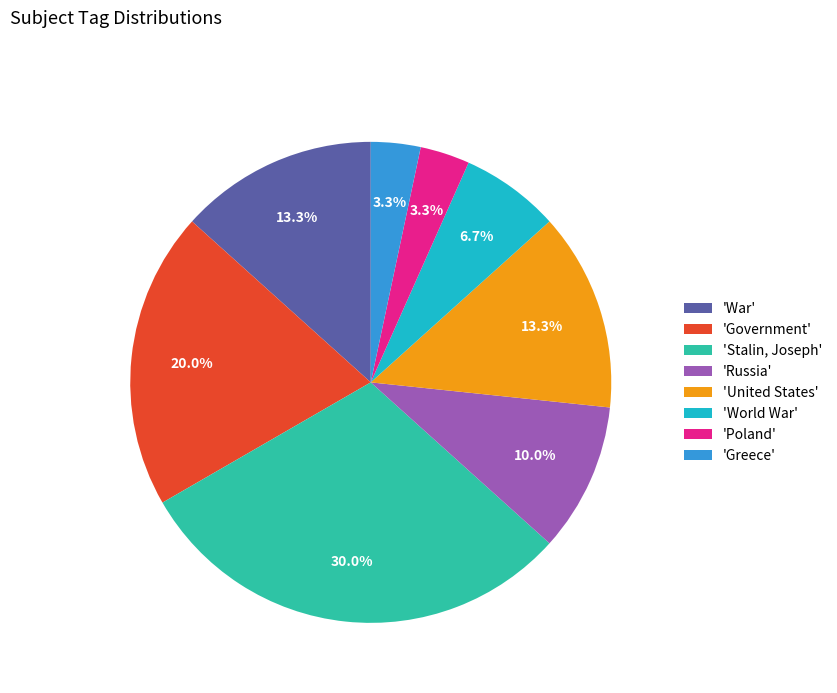

Between 'United States' and 'World War', which is larger?

'United States'